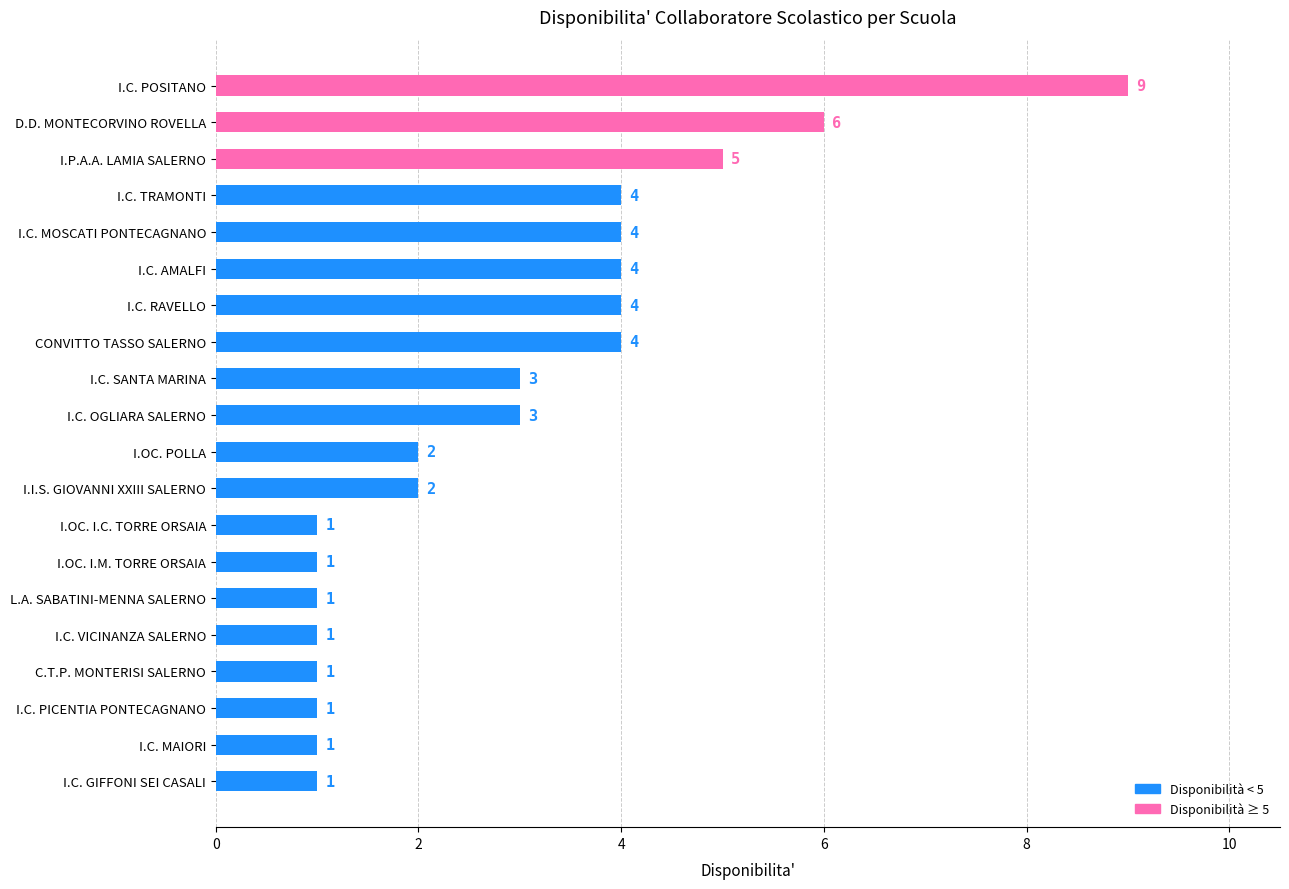

Are the bars grouped side by side (vs. stacked)?

No